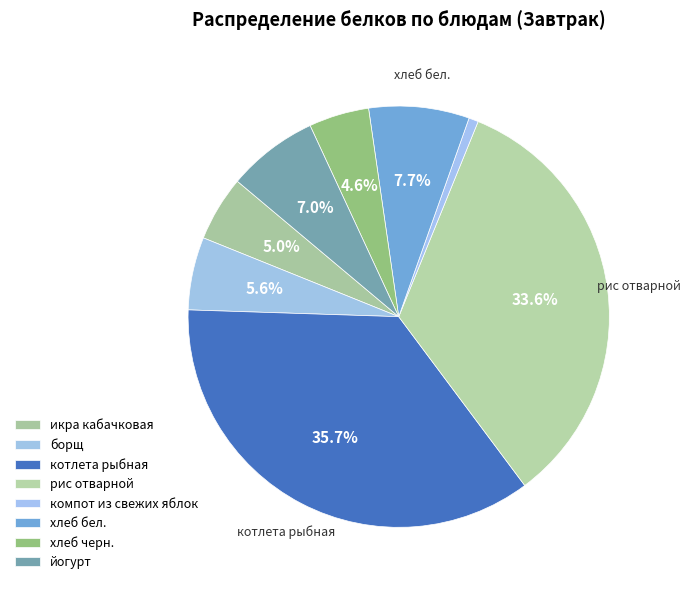

Count the number of slices in the pie.

8